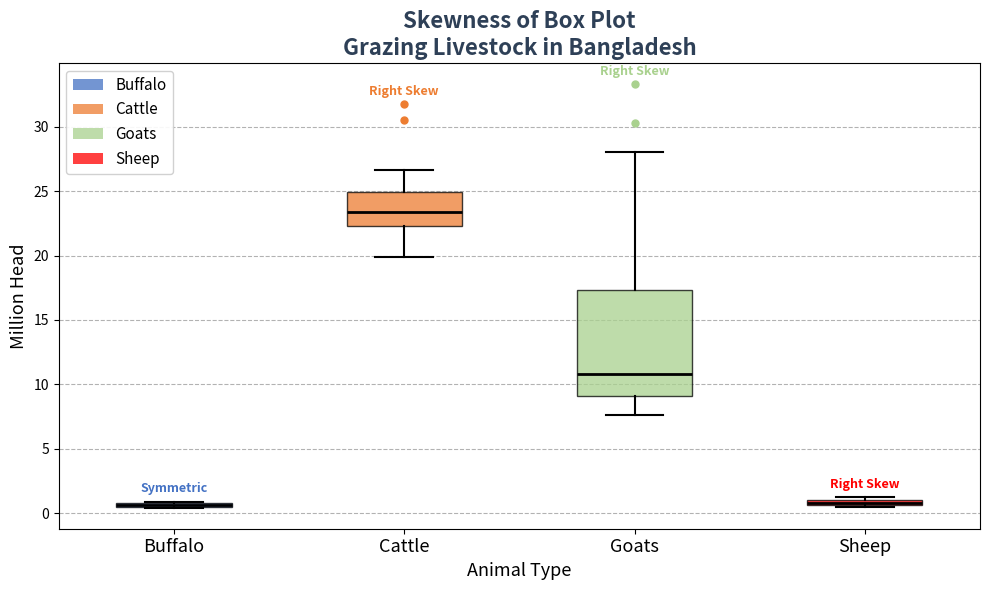

Which box is the tallest, from its lower edge to its upper edge?

Goats